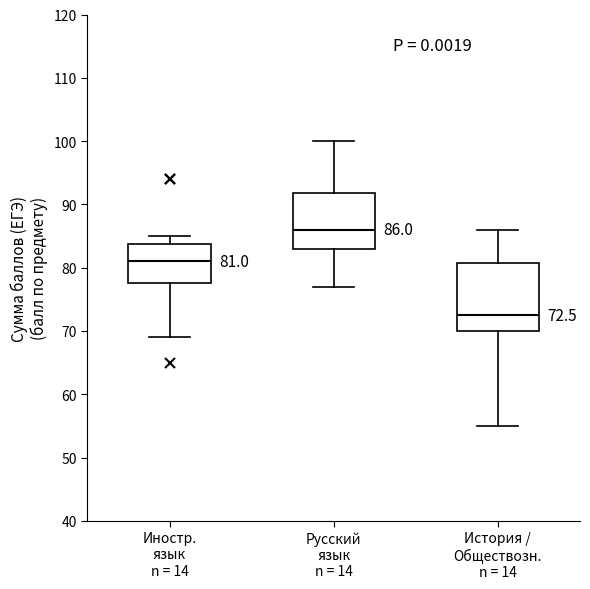

Comparing the boxes themselves (not the whiskers), which one is the tallest?

История / Обществозн. n = 14